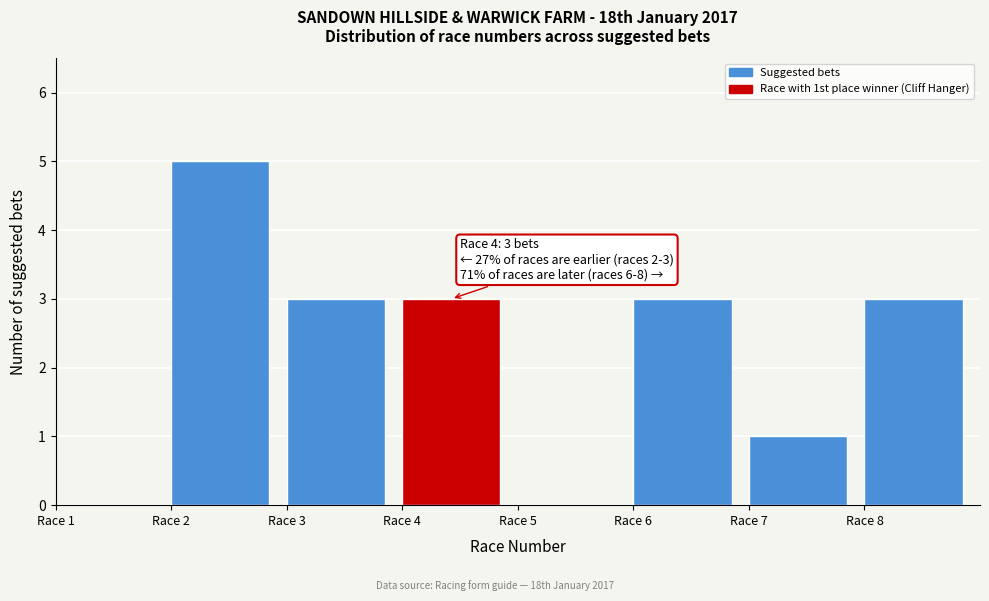

Which range on the x-axis has the tallest bar?

2 to 3